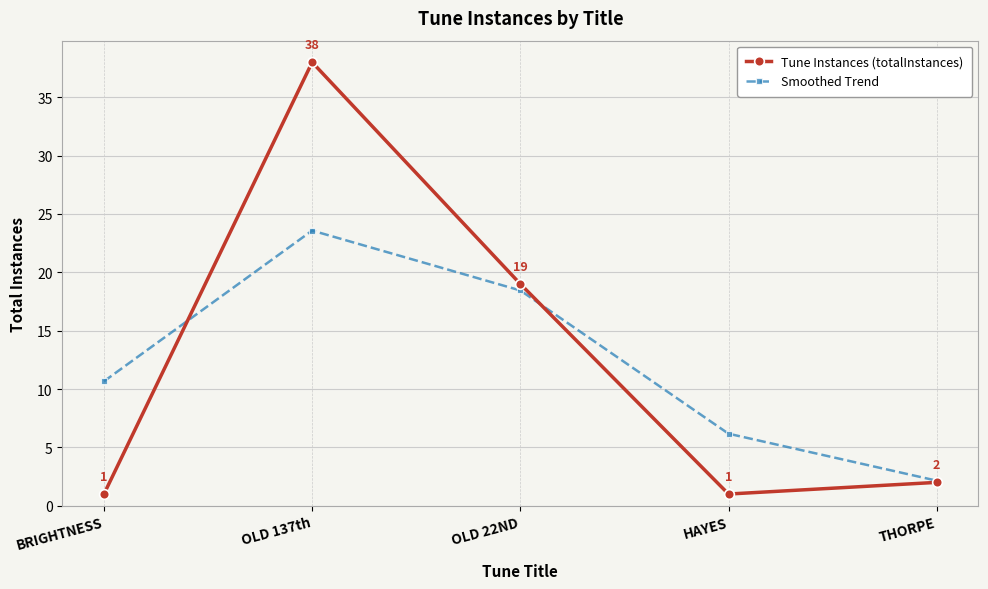

At which category is the sum across all series the highest?

OLD 137th